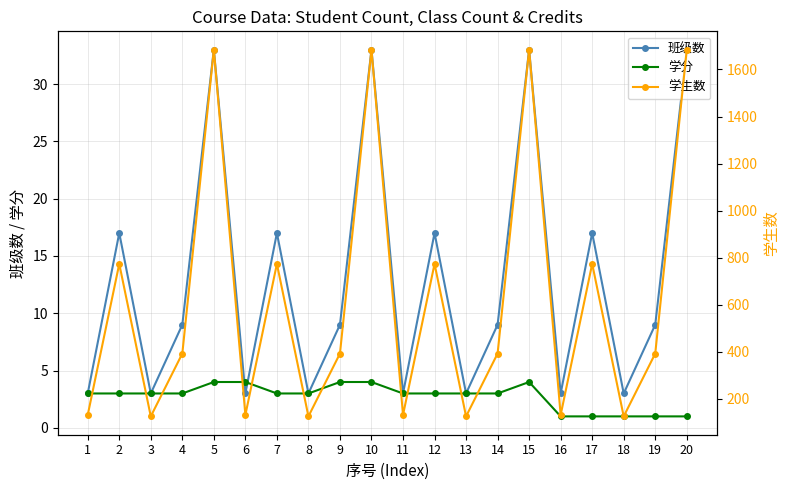

Reading left to right, transcribe all the data shown in this chart.

班级数: 1=3	2=17	3=3	4=9	5=33	6=3	7=17	8=3	9=9	10=33	11=3	12=17	13=3	14=9	15=33	16=3	17=17	18=3	19=9	20=33
学分: 1=3	2=3	3=3	4=3	5=4	6=4	7=3	8=3	9=4	10=4	11=3	12=3	13=3	14=3	15=4	16=1	17=1	18=1	19=1	20=1
学生数: 1=132	2=774	3=126	4=393	5=1684	6=132	7=774	8=126	9=393	10=1684	11=132	12=774	13=126	14=393	15=1684	16=132	17=774	18=126	19=393	20=1684